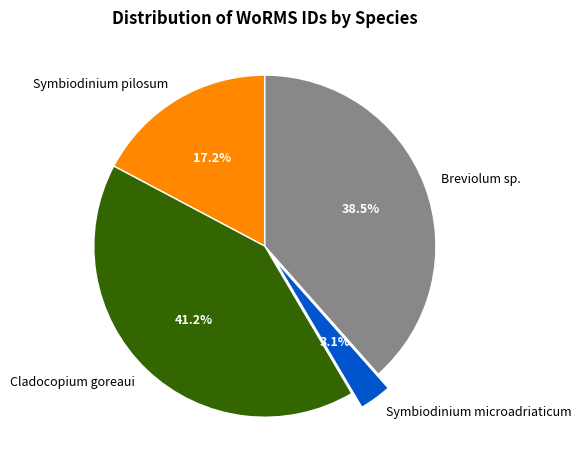

Does any single category account for the majority?

No